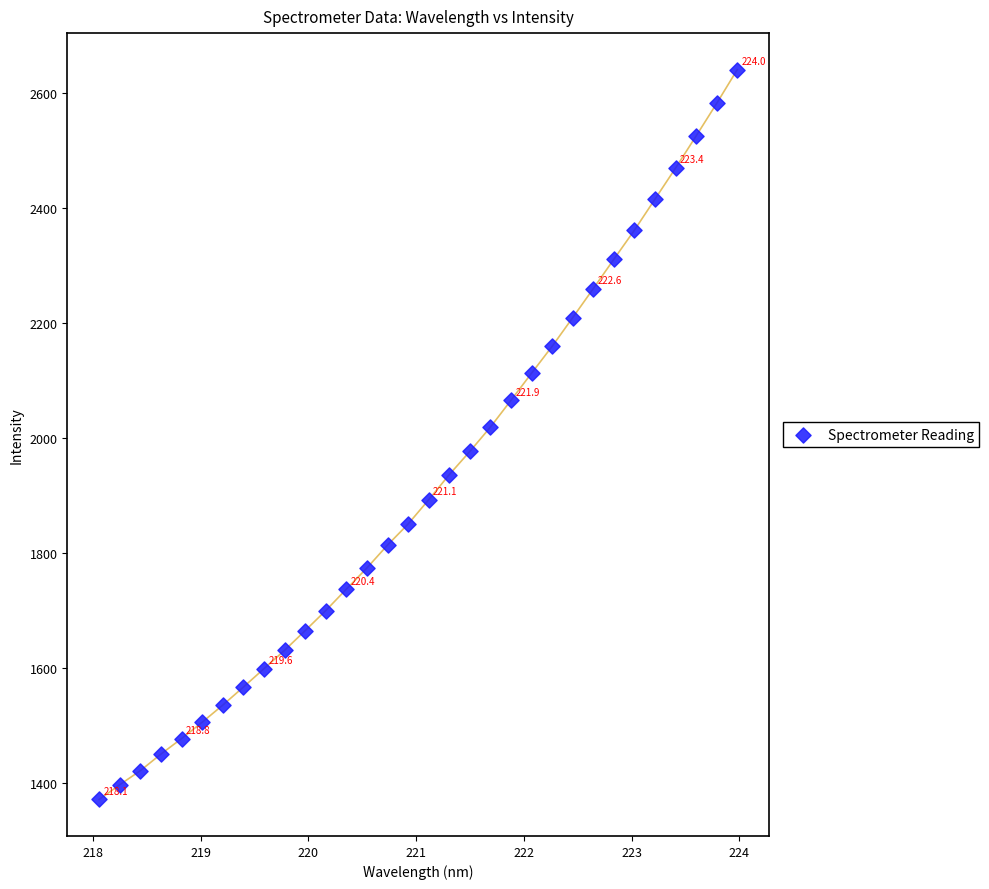

What is the range of Y values (max minus min)?

1269.9